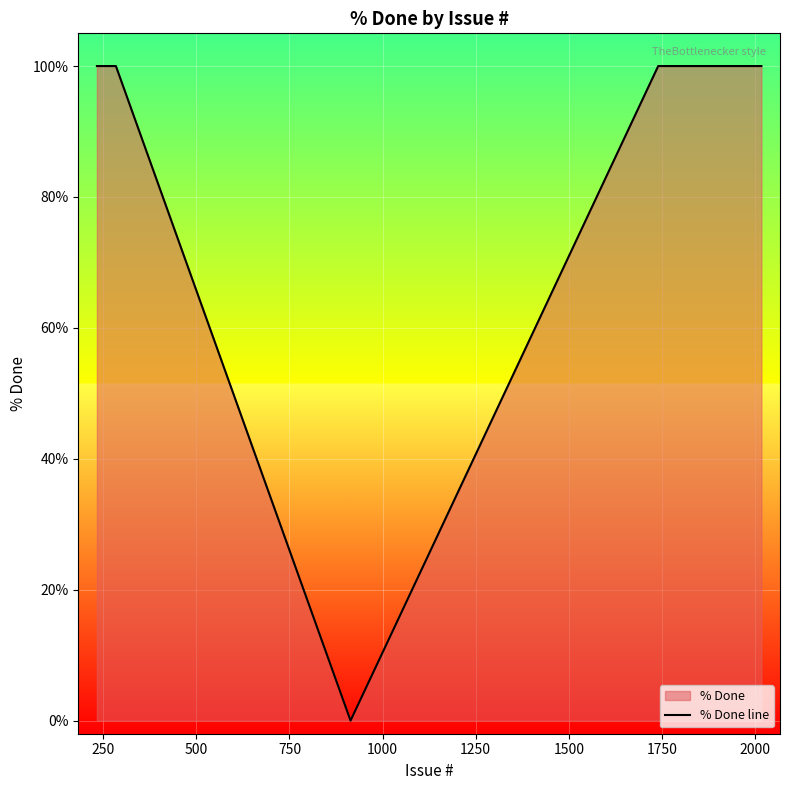

Reading left to right, extract all data points from this chart.

100	100	100	100	100	0	100	100	100	100	100	100	100	100	100	100	100	100	100	100